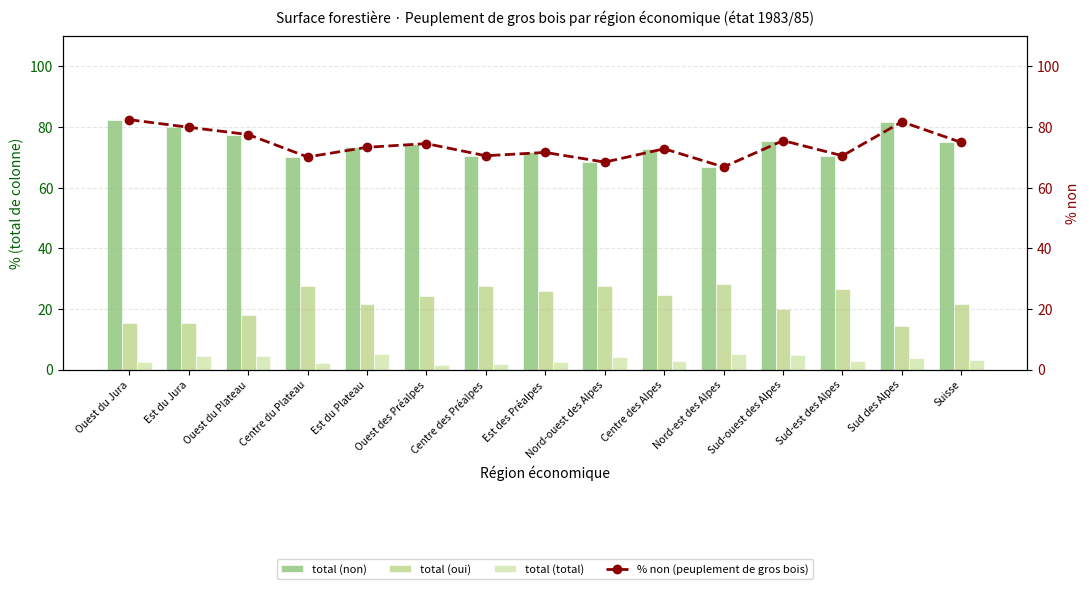

What is the average value of the total (total) series?

3.4